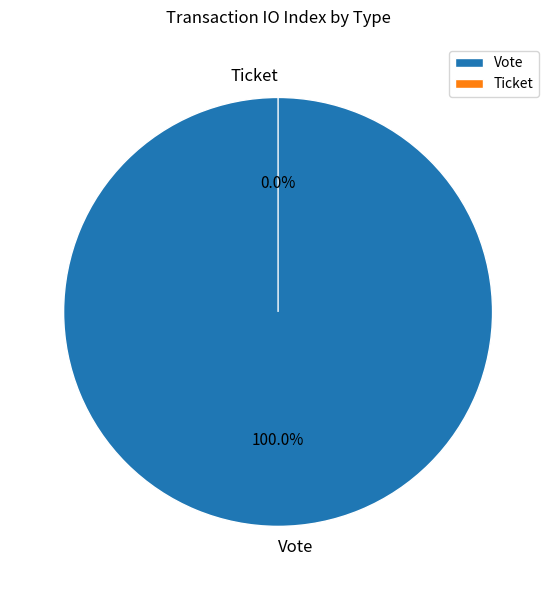

To the nearest percent, what portion does Vote represent?

100%